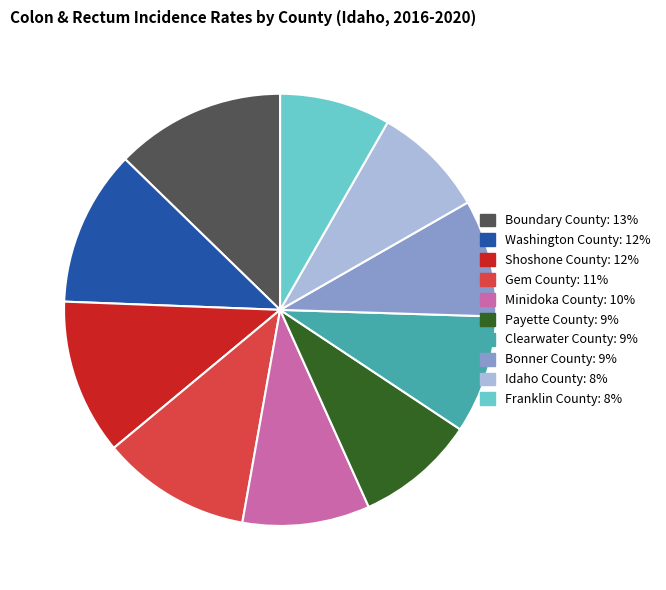

What is the largest slice in the pie chart?

Boundary County